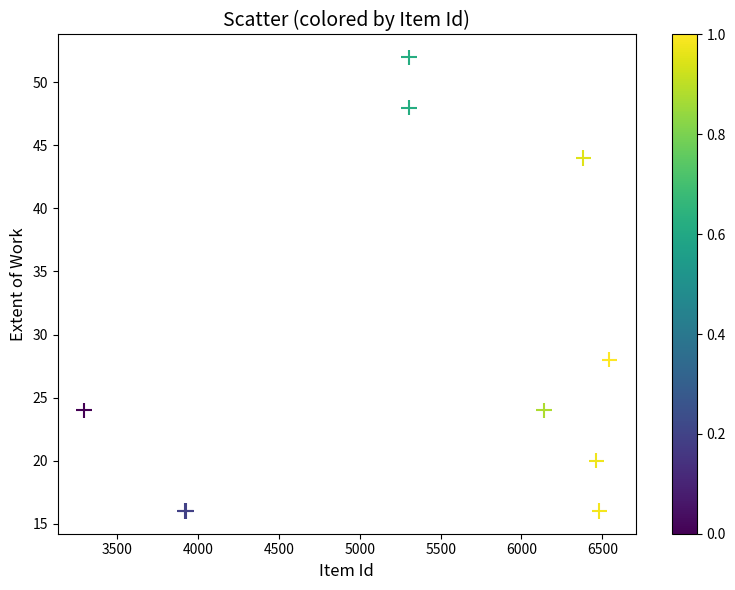

What Y value in the scatter plot is closest to 34?

28